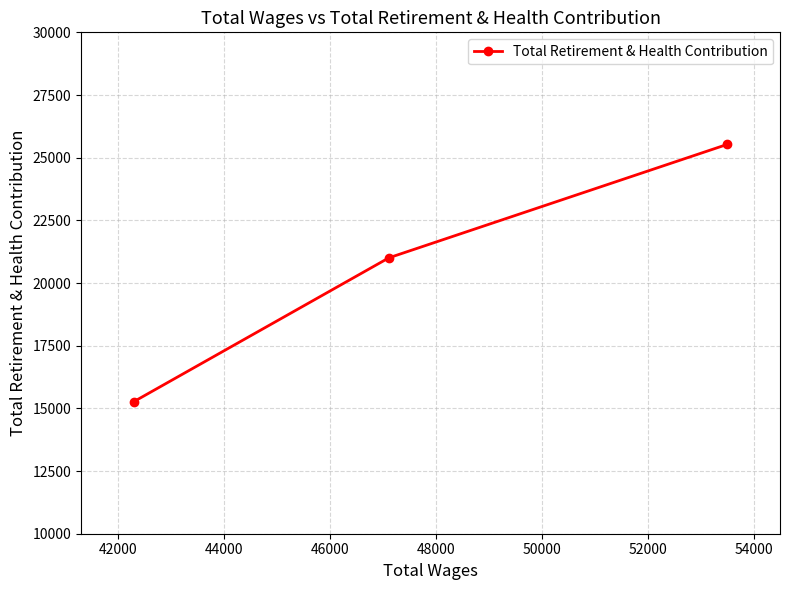

What is the minimum value shown in the chart?

15274